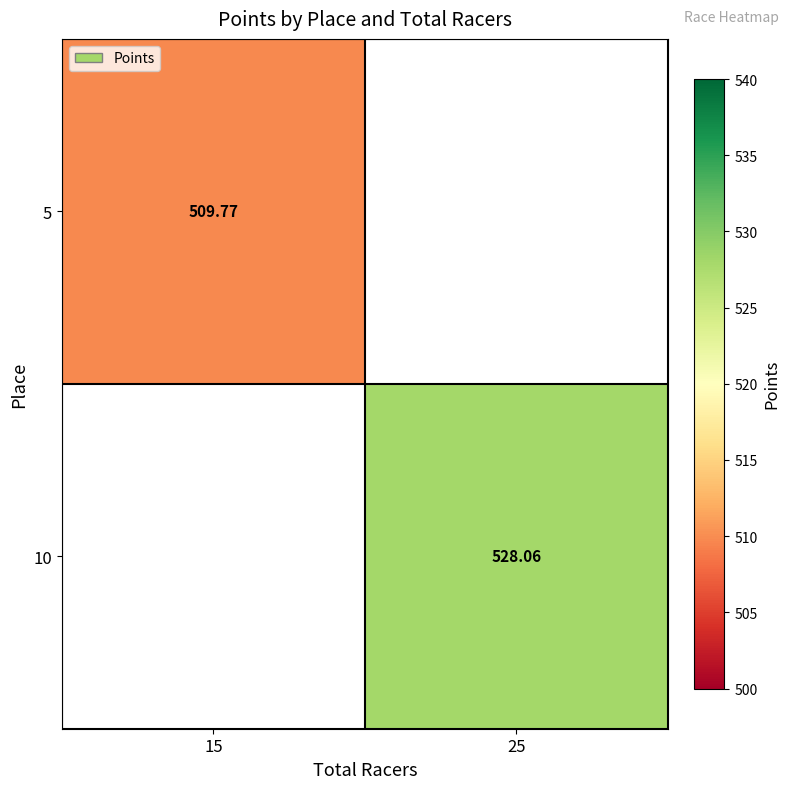

At how many categories does at least one series exceed 517?

1